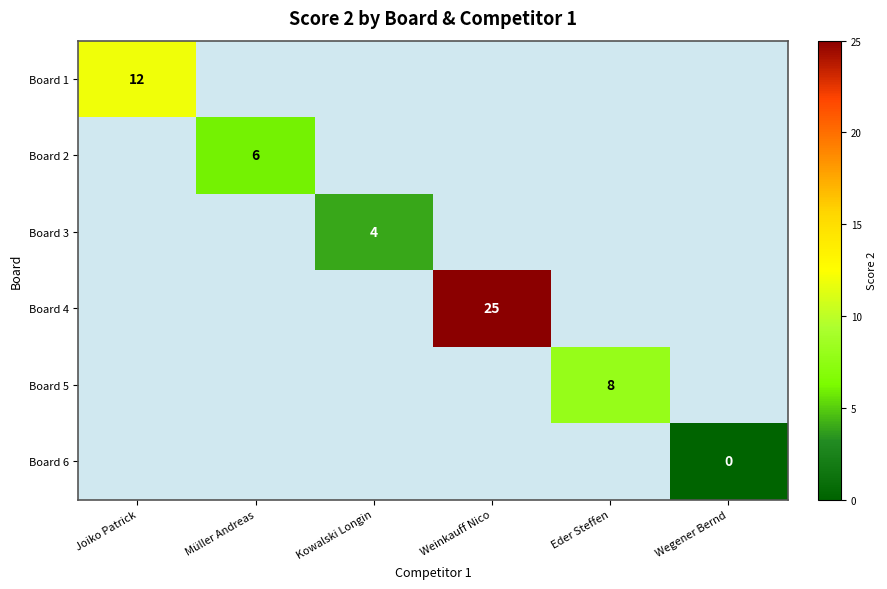

True or false: Board 4 has a value of 25 at Weinkauff Nico.

True